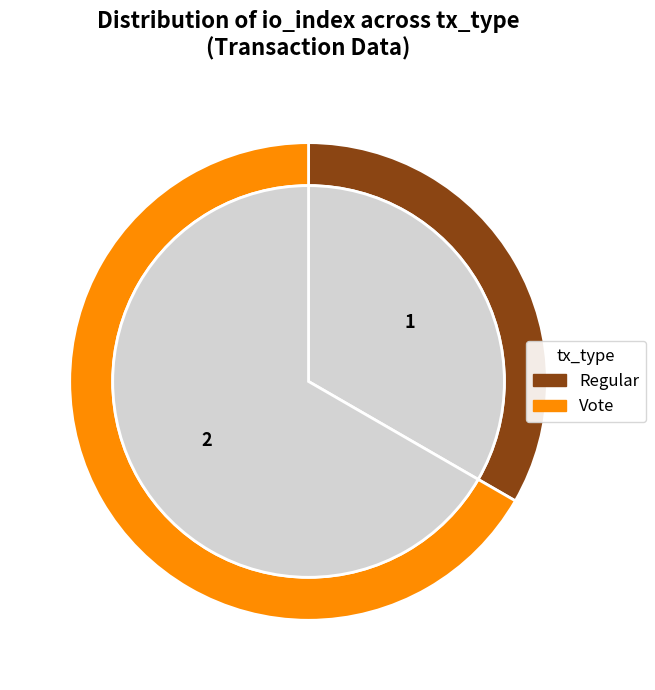

Which category has the biggest portion of the pie?

Vote